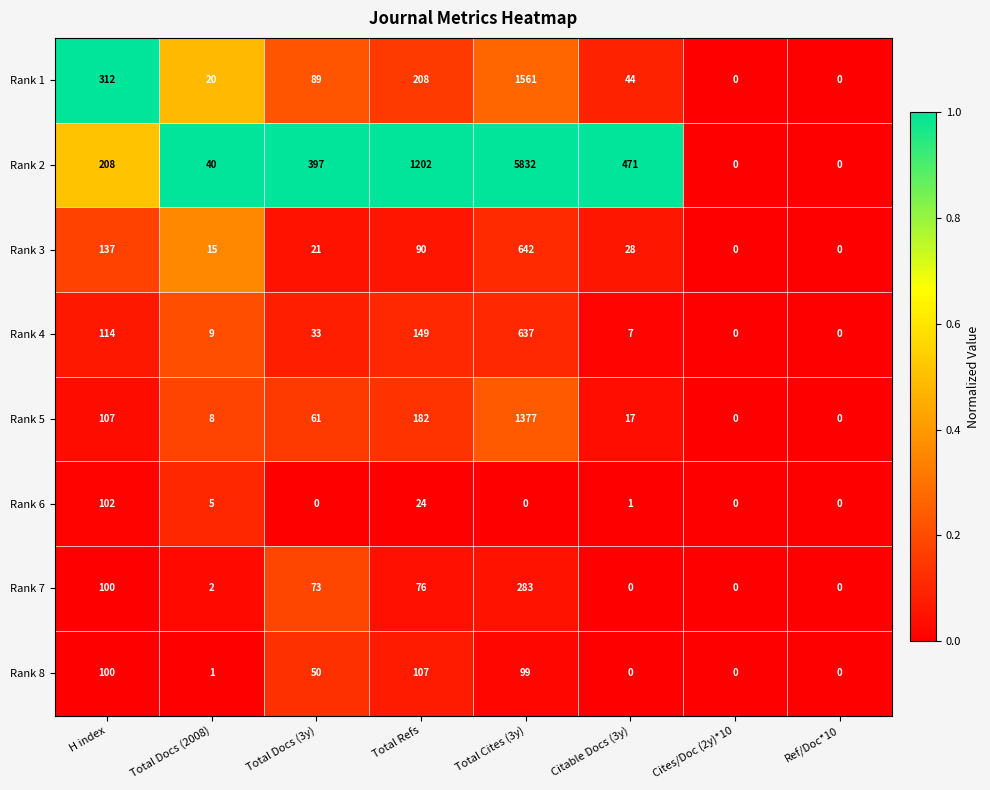

At which category is the sum across all series the highest?

Total Cites (3y)